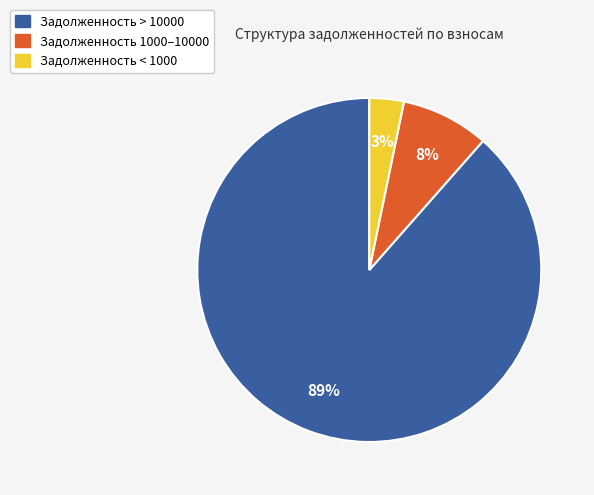

Is there any slice that represents more than half of the pie?

Yes